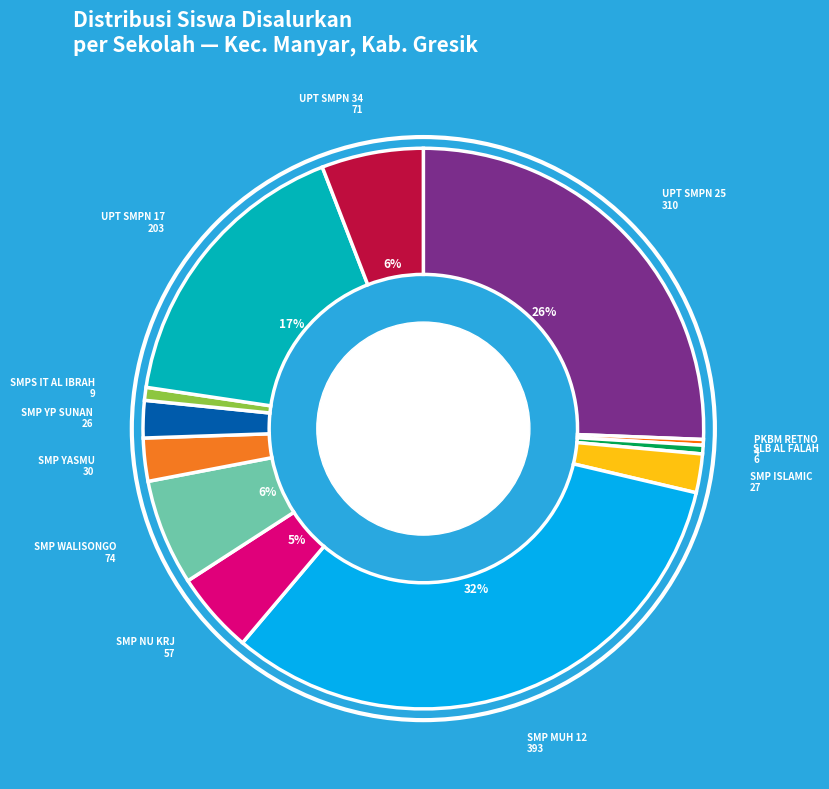

The SMP YASMU slice represents 9% of the pie. True or false?

False